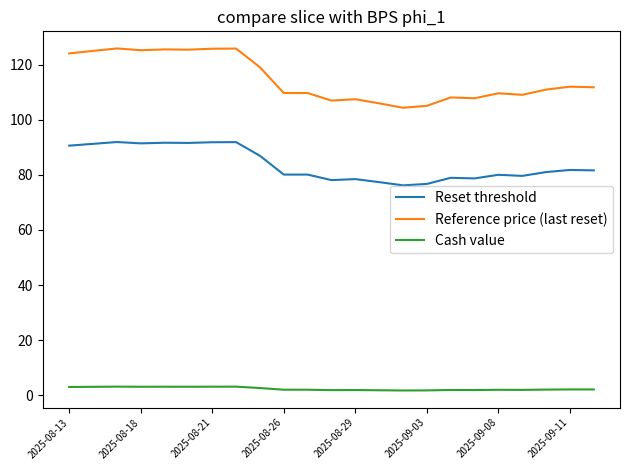

What is the maximum value for Reference price (last reset)?

126.0